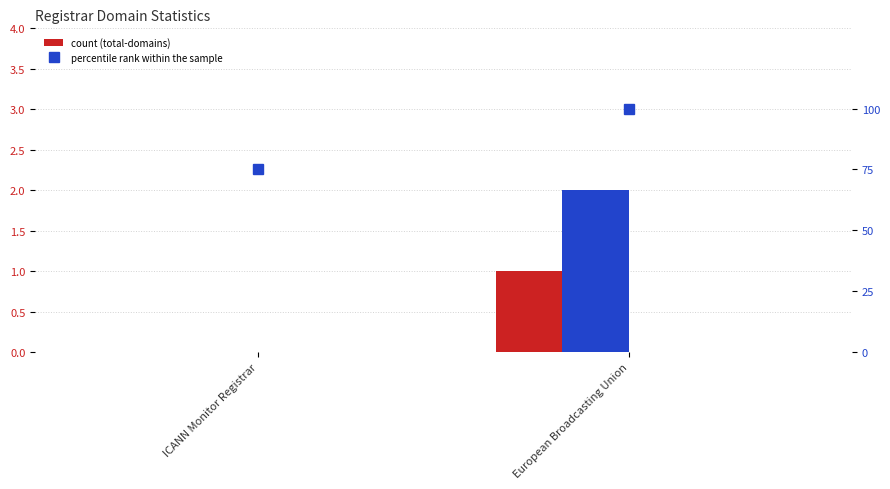

Where is net-adds-2-yr nearest to the value 0?

ICANN Monitor Registrar